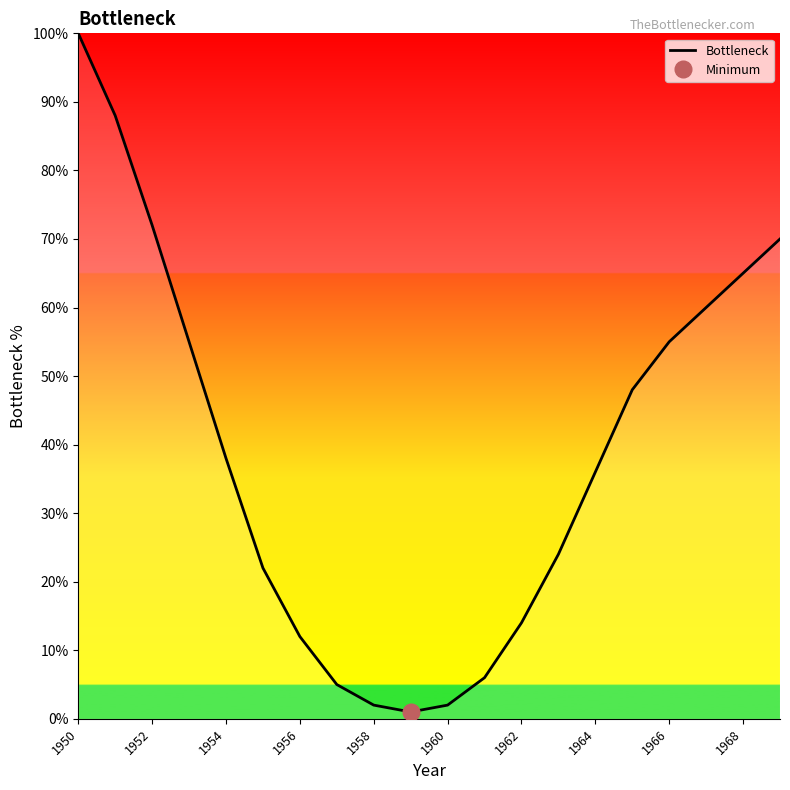

At which label does the data first exceed 38?

1950